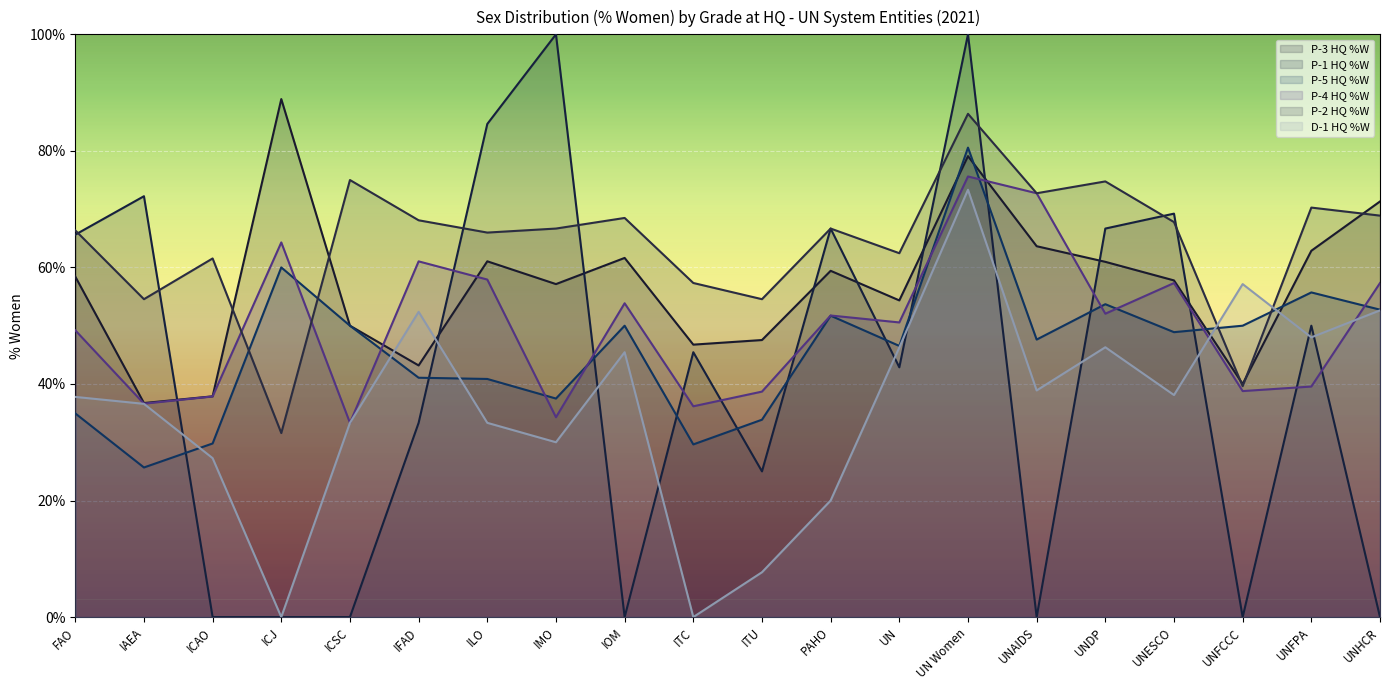

What is the spread (max minus min) of values at ICJ?

88.9